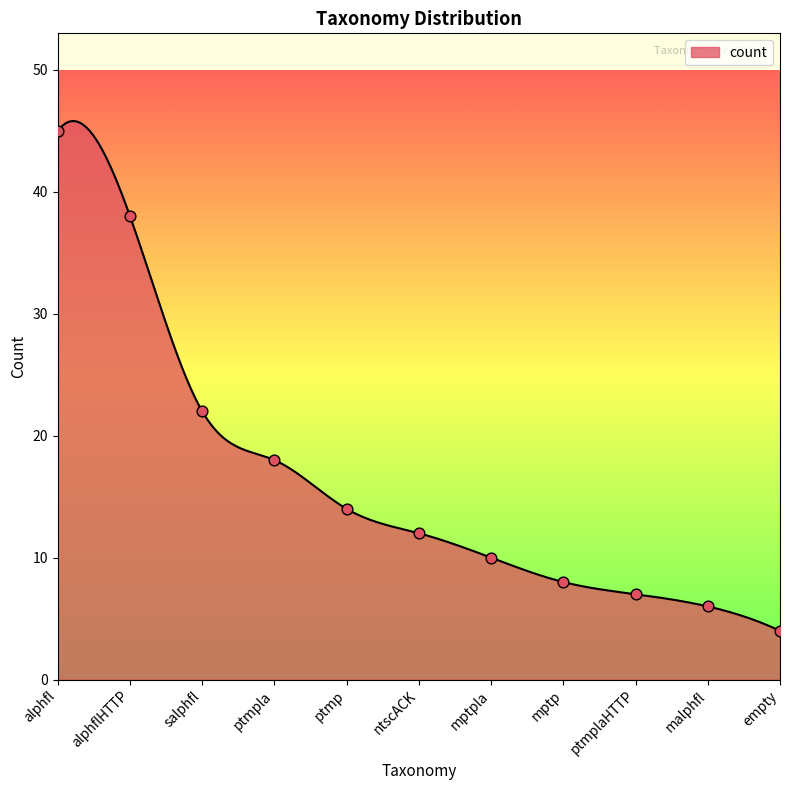

Approximately how many times larger is the value at alphfl compared to ptmpla?

2.5